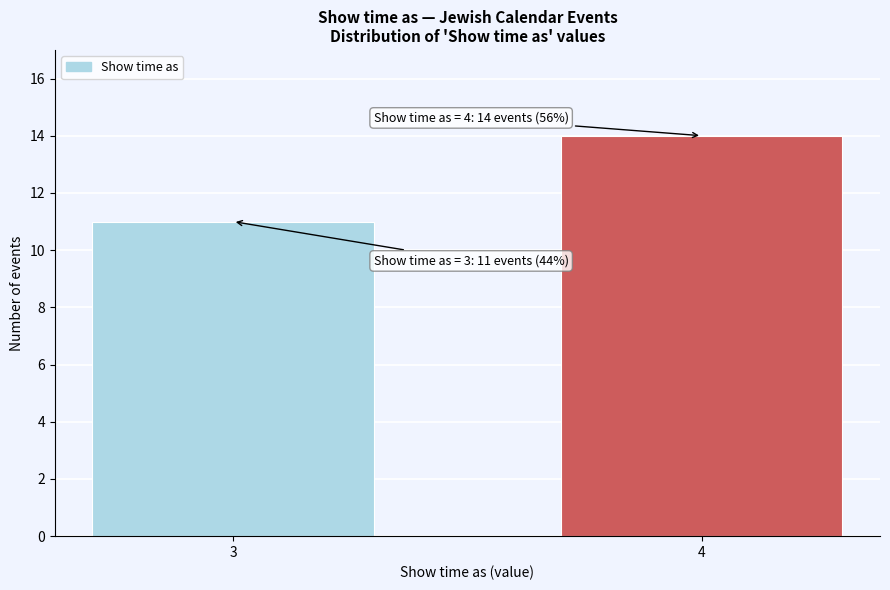

Reading left to right, extract all data points from this chart.

3=11	4=14